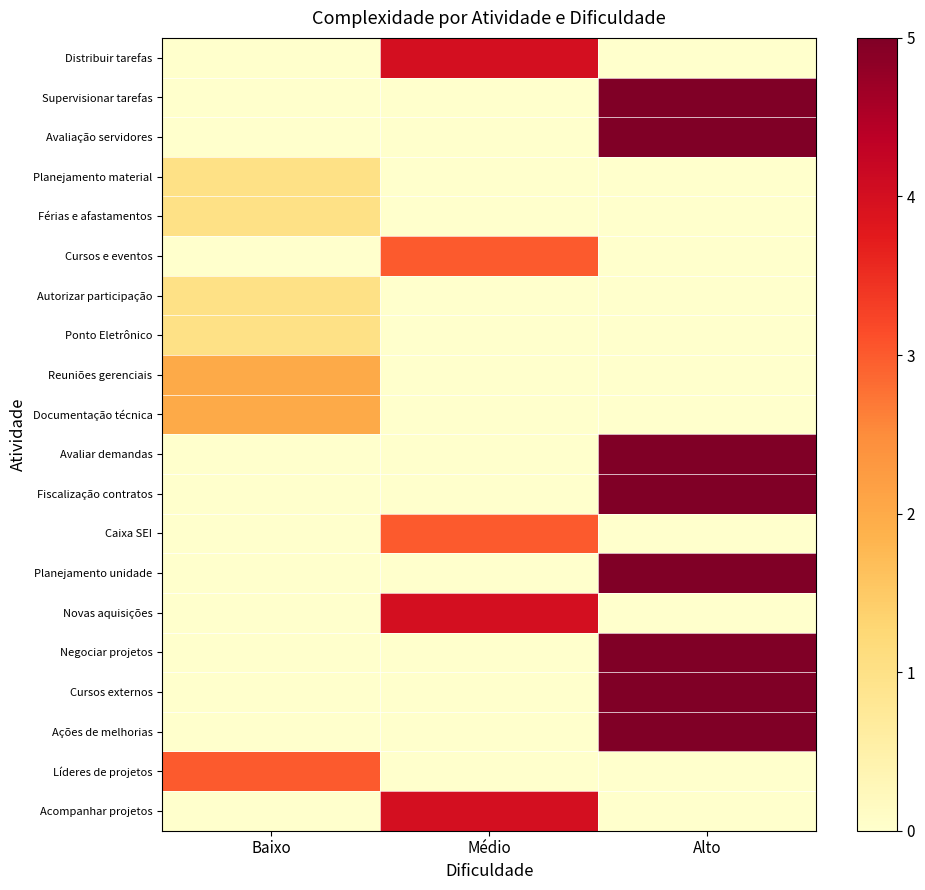

Which series has the largest range (max minus min)?

Supervisionar tarefas